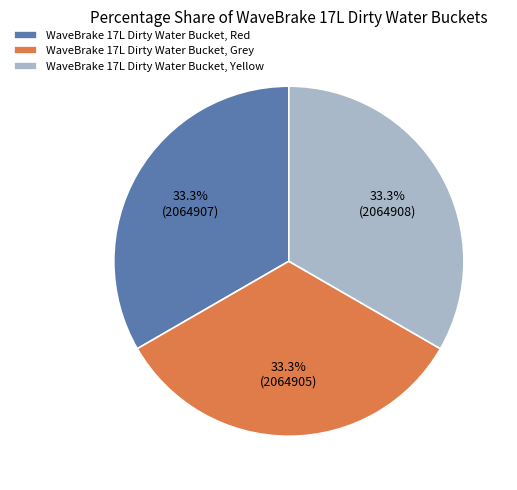

What portion of the pie excludes WaveBrake 17L Dirty Water Bucket, Yellow?

66.7%